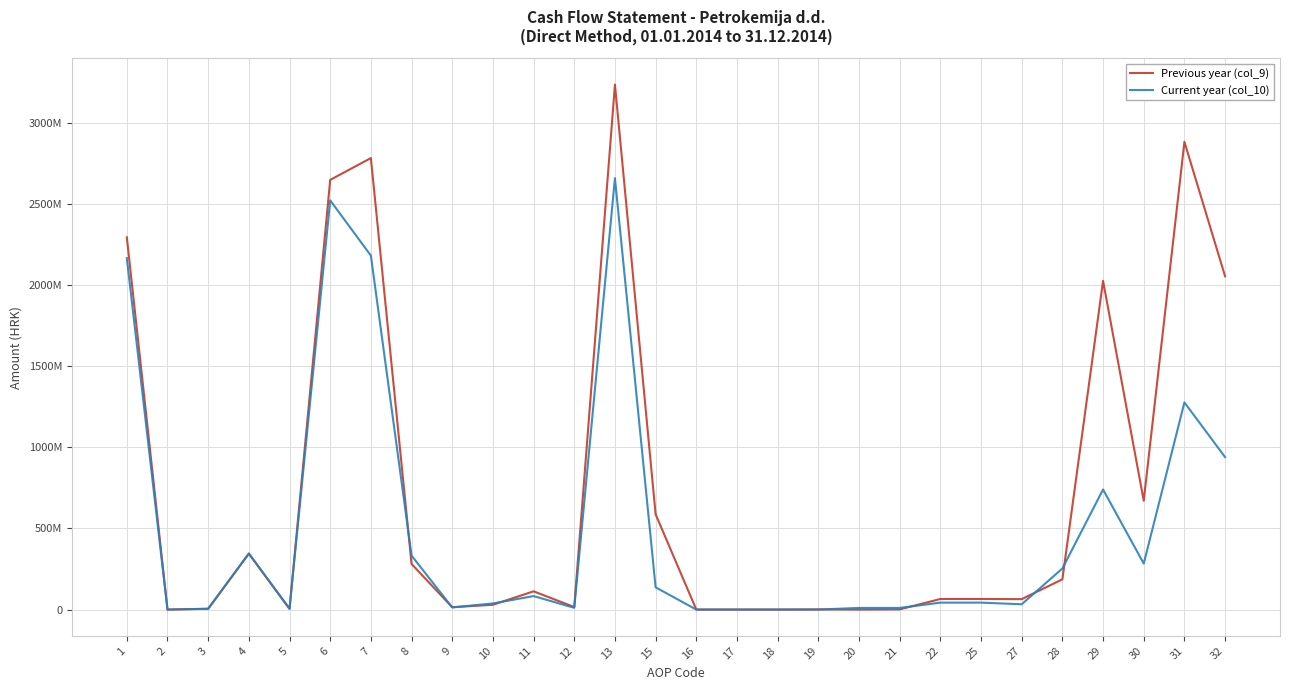

What are all the series names shown in the legend?

Previous year (col_9), Current year (col_10)